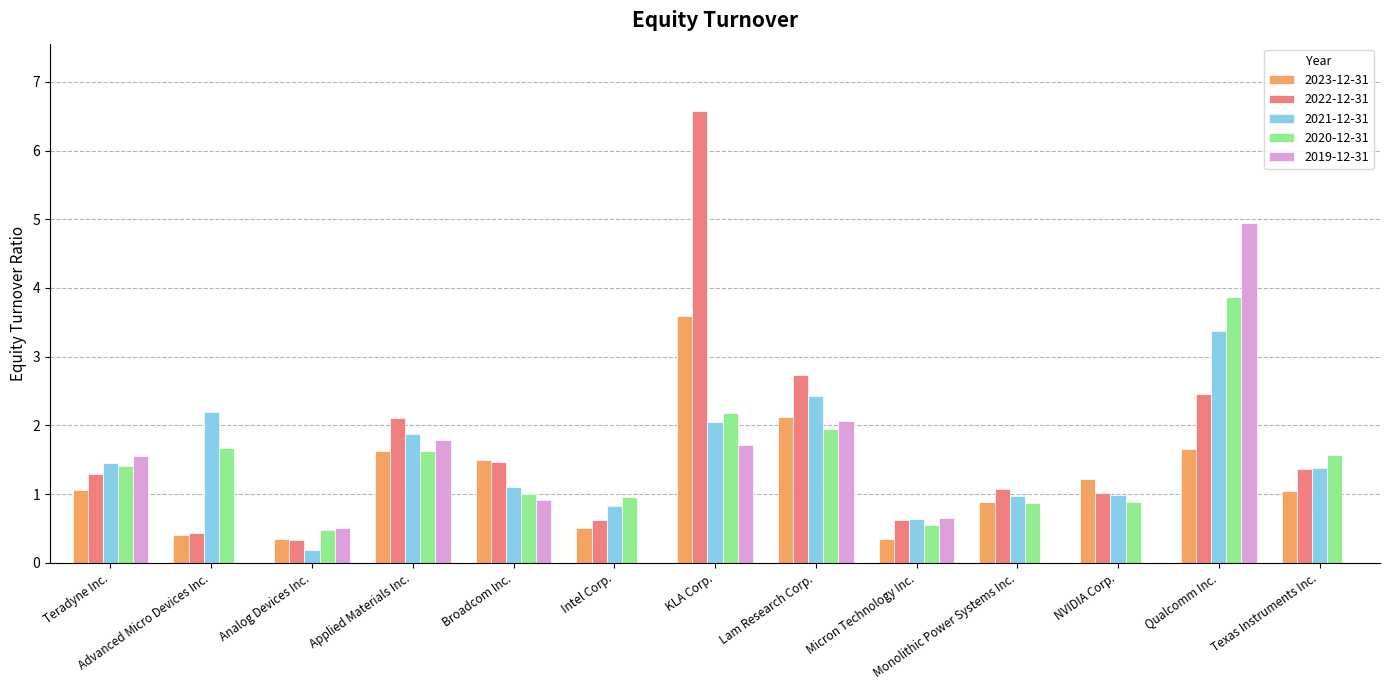

Which category has the highest value in the 2020-12-31 series?

Qualcomm Inc.